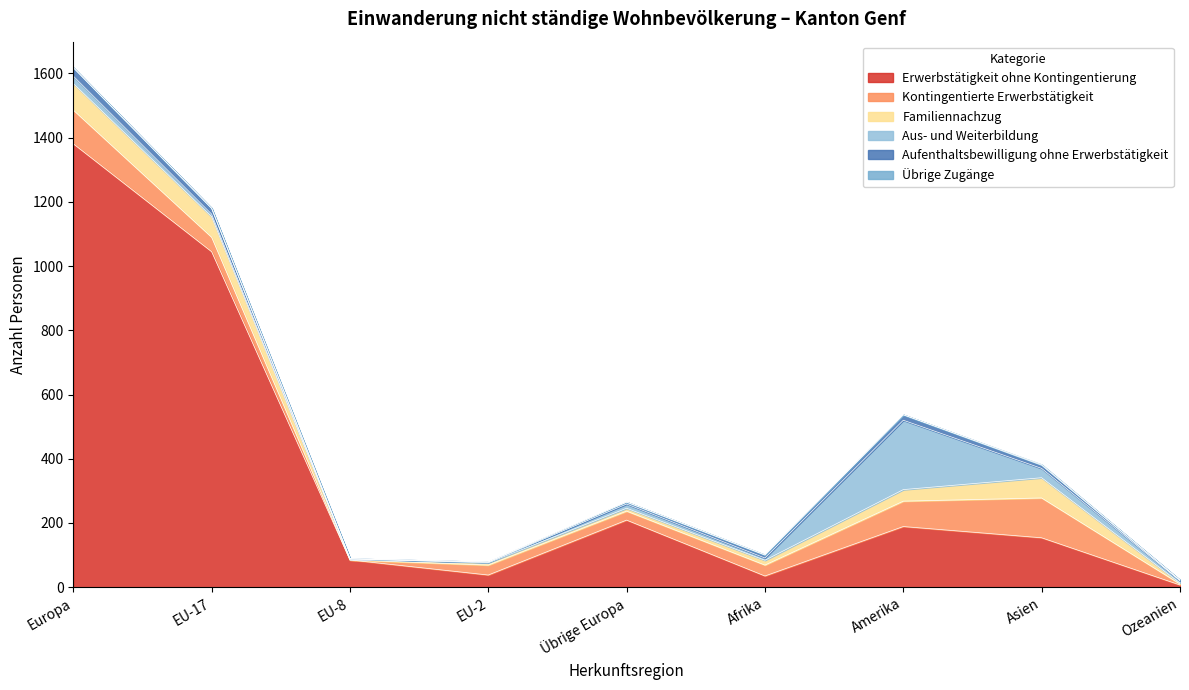

True or false: Übrige Zugänge and Familiennachzug intersect in this chart.

False